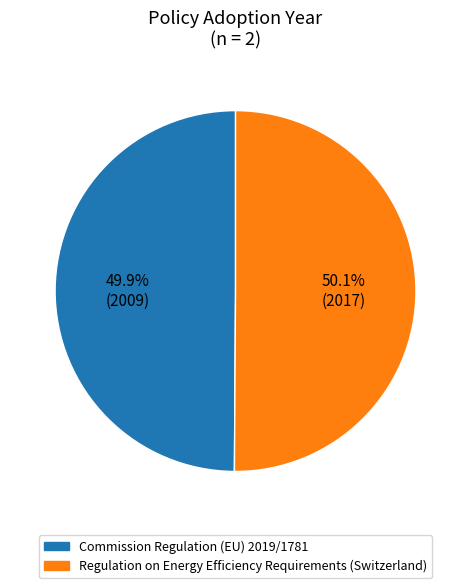

How many segments does this pie chart have?

2